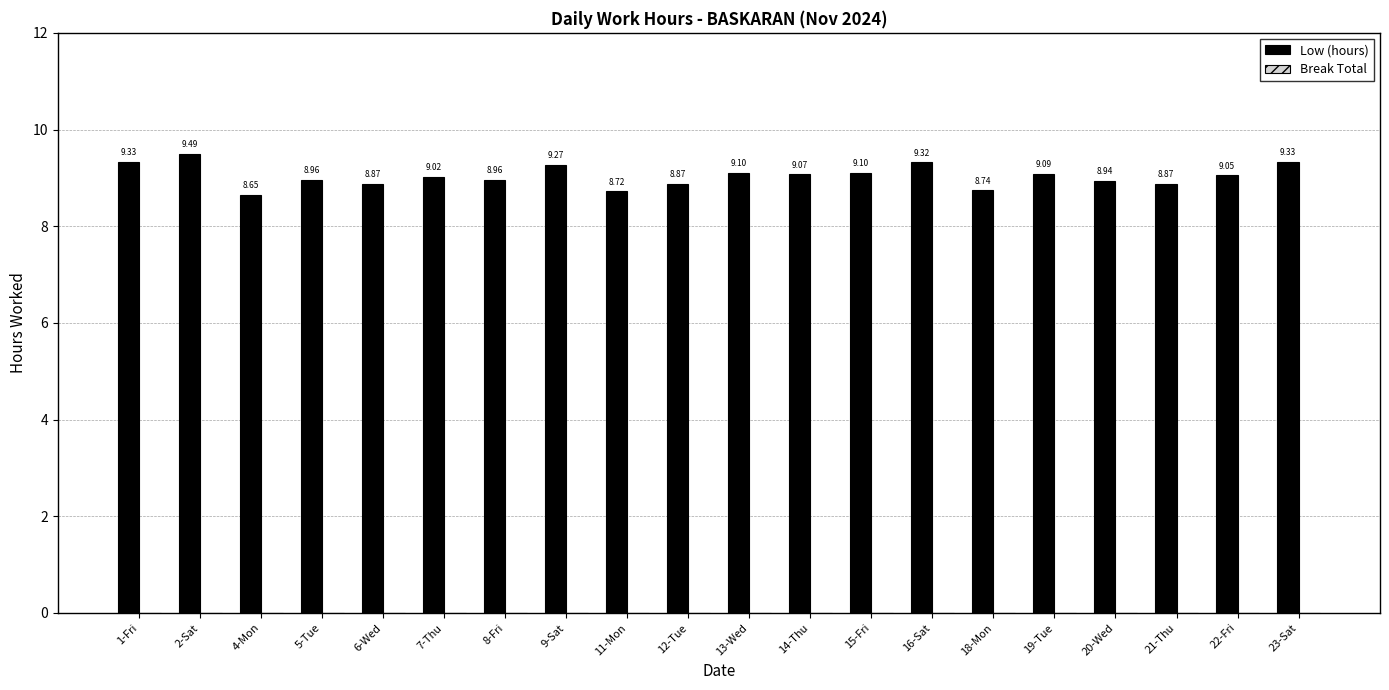

What is the label of the 8th bar from the right?

15-Fri